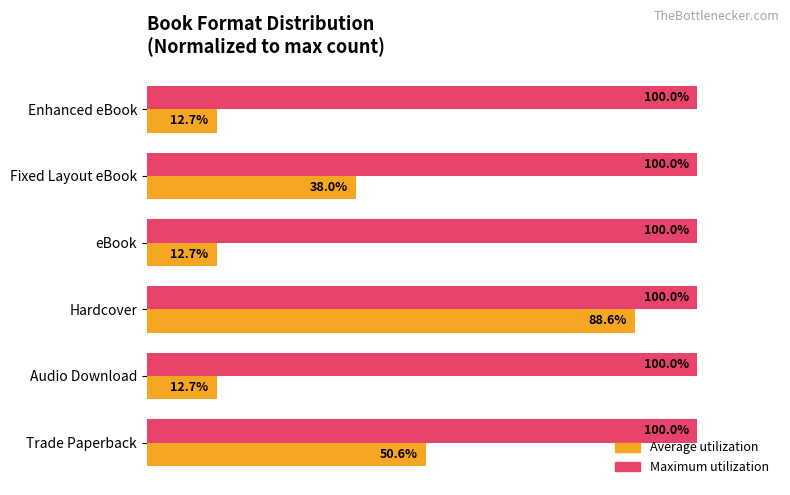

At which category is the sum across all series the highest?

Hardcover